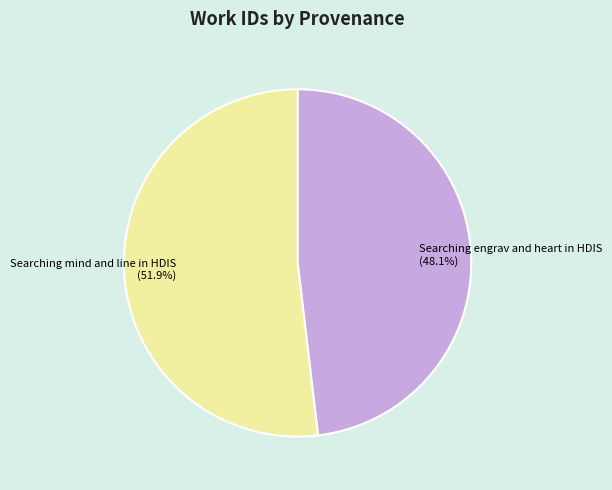

How many segments does this pie chart have?

2